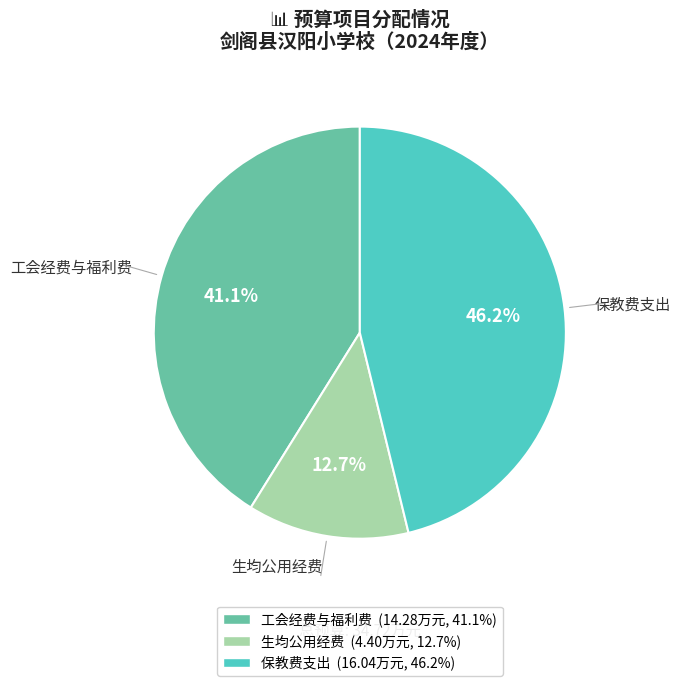

To the nearest percent, what is the difference between the largest and smallest slice percentages?

34%